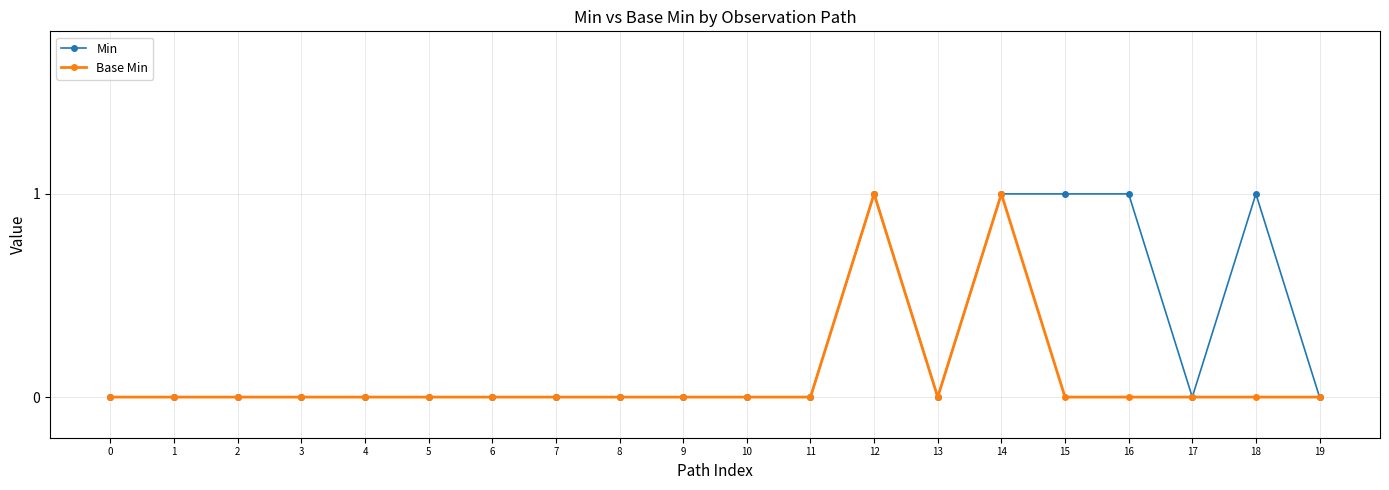

Is it true that Base Min equals 0 at 17?

True